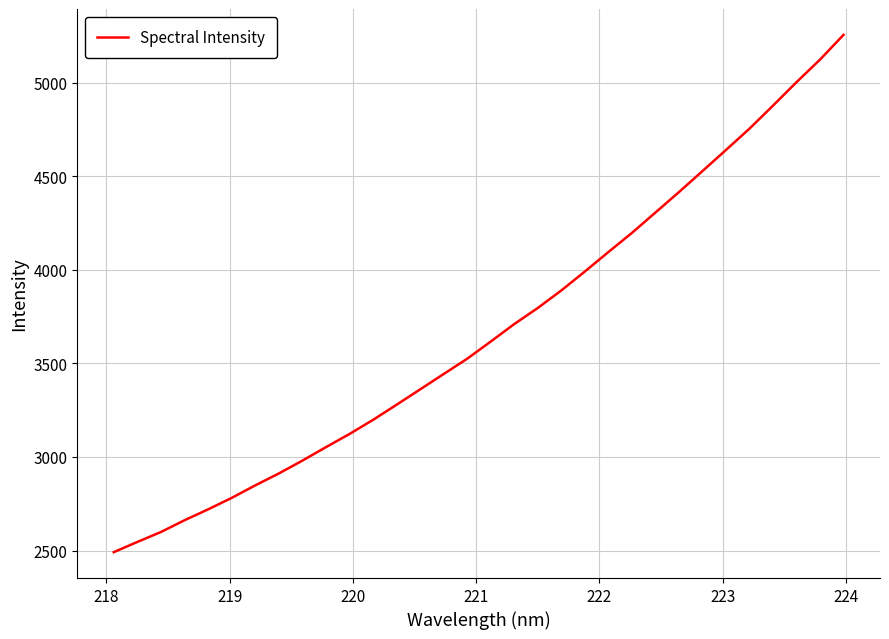

Count the number of categories in the chart.

32